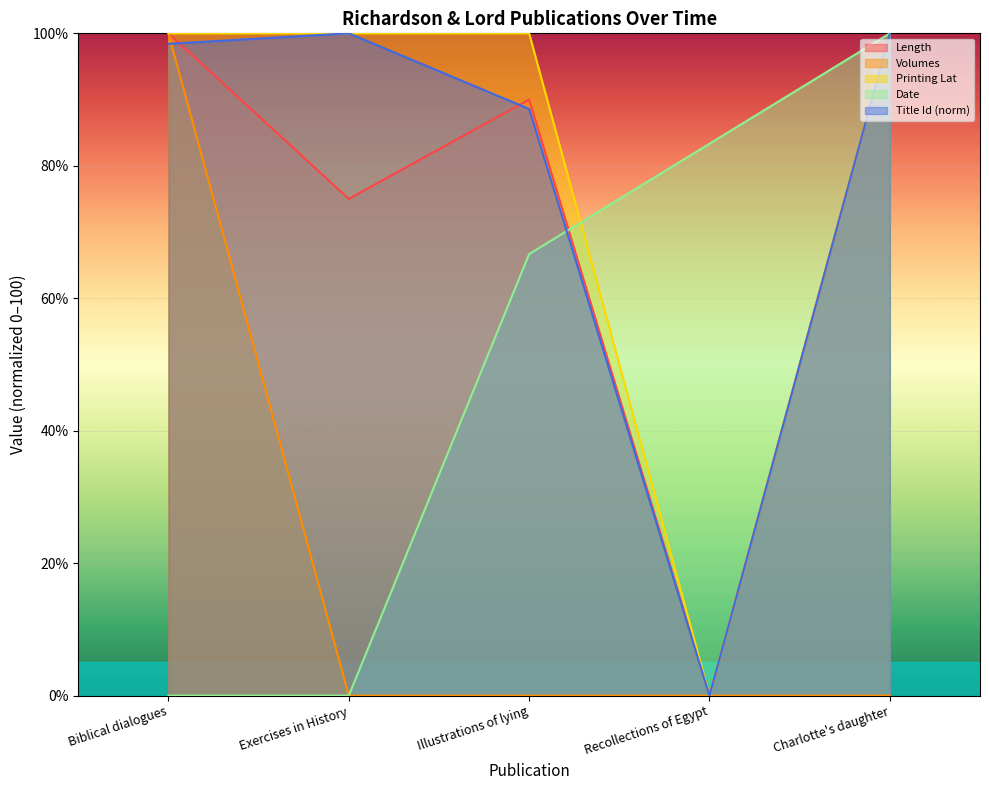

Which series has the widest spread of values?

Length